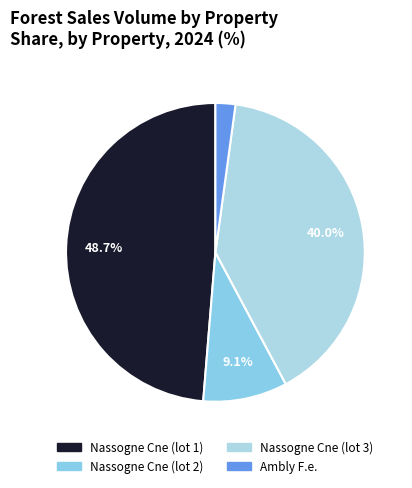

Which slice is the smallest?

Ambly F.e.